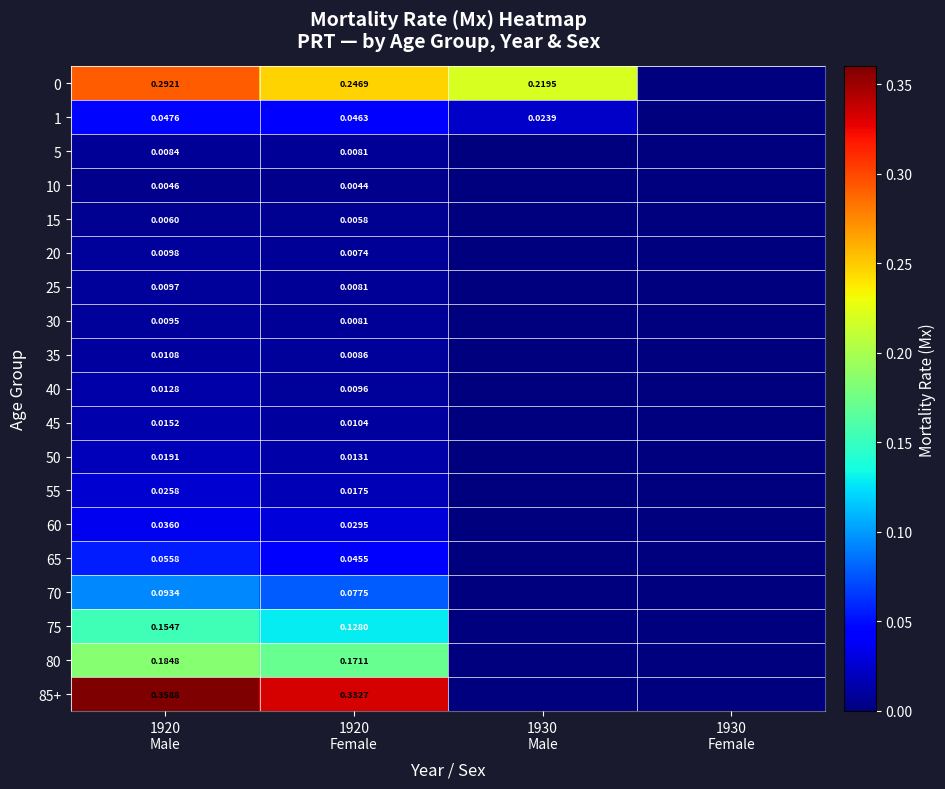

Is the value of 45 at 1930 Female greater than the value of 70 at 1920 Female?

No